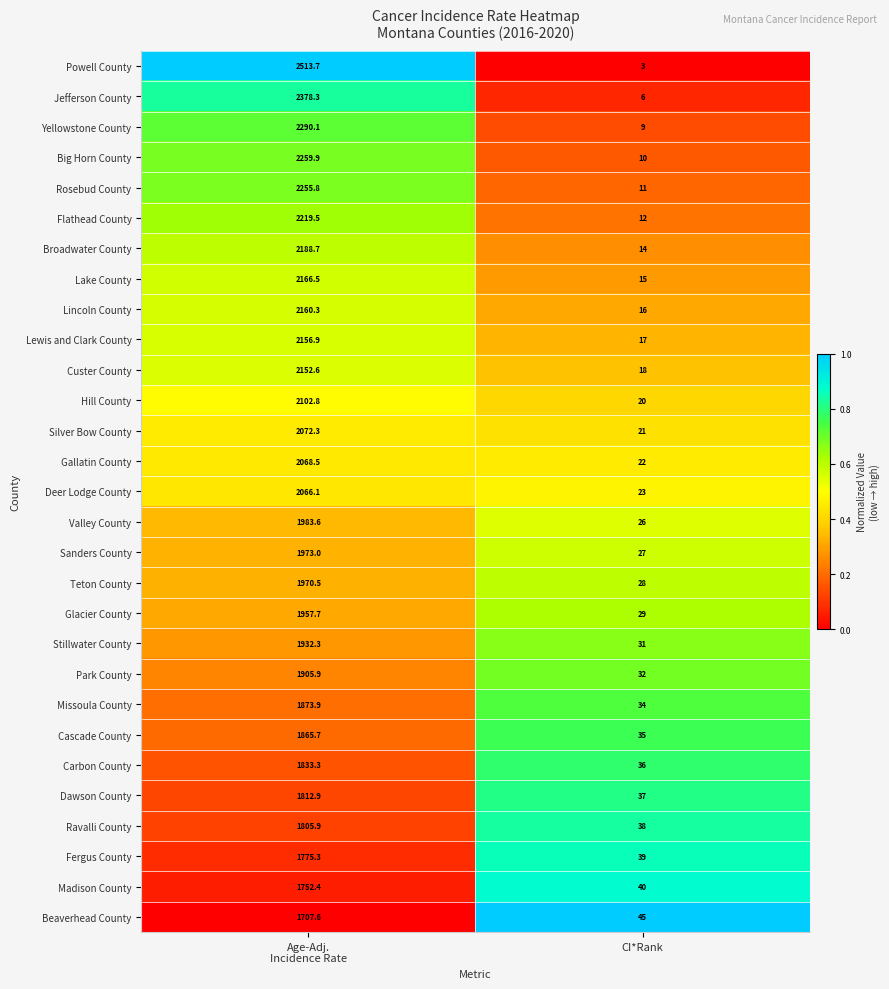

What is the average value of the Glacier County series?

993.4